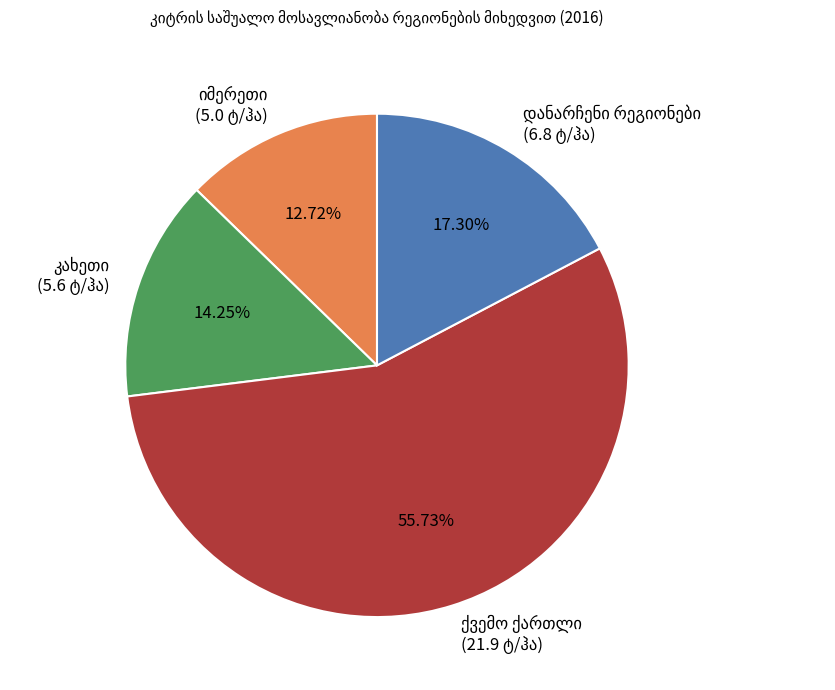

Is there any slice that represents more than half of the pie?

Yes